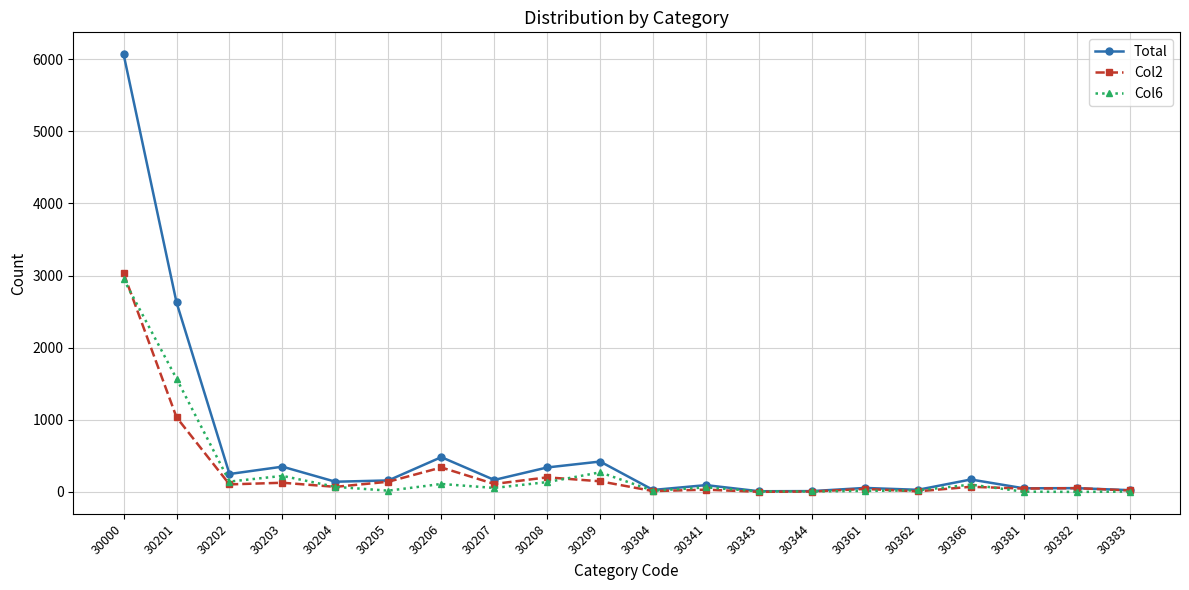

True or false: Total has more than 1 interior local peaks.

True